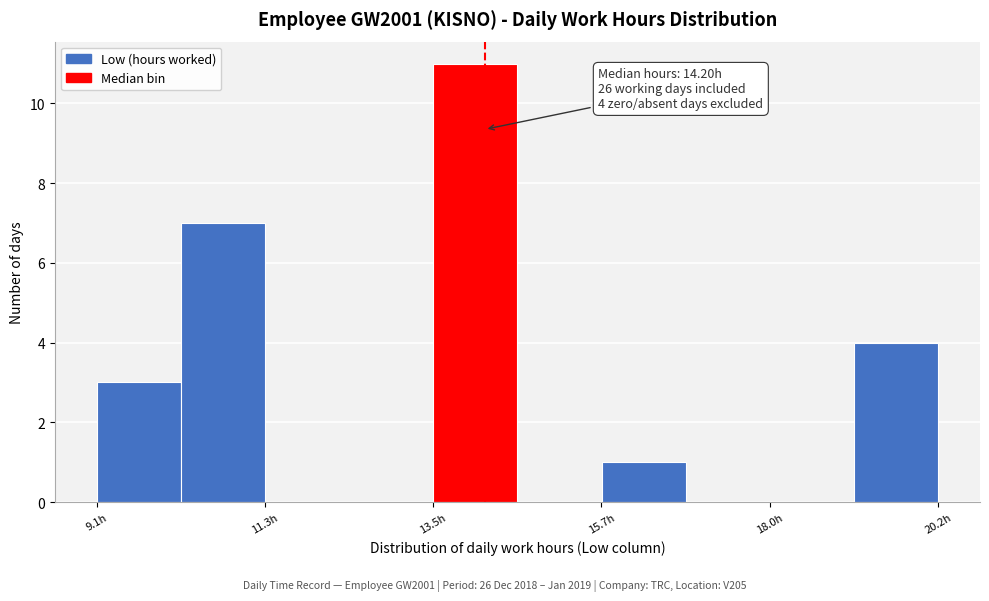

Read against the x-axis, roughly where is the centre of the tallest bar?

14.0